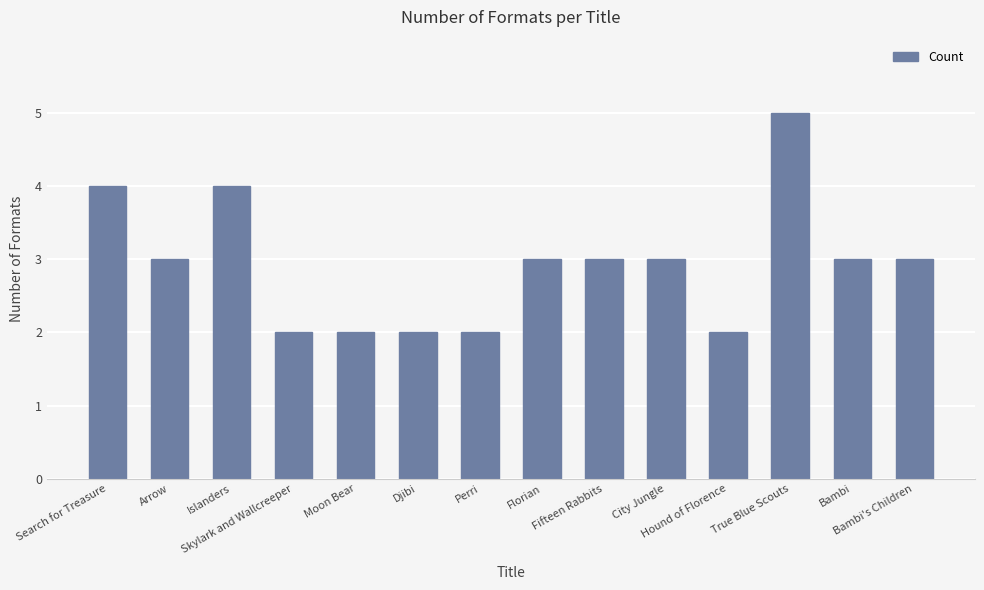

At which category does the chart reach its peak across all series?

True Blue Scouts